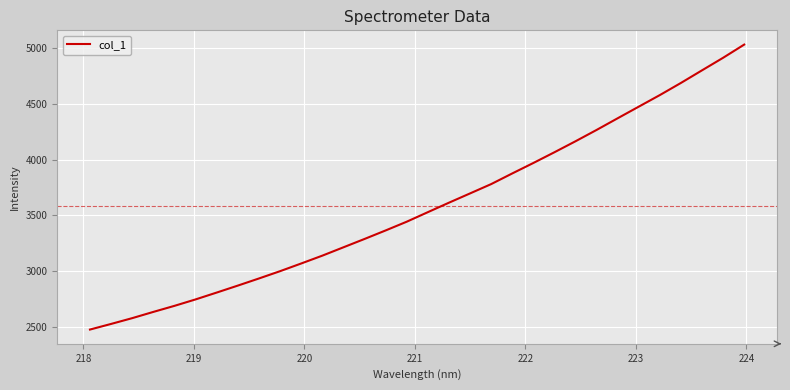

What is the minimum value shown in the chart?

2475.9